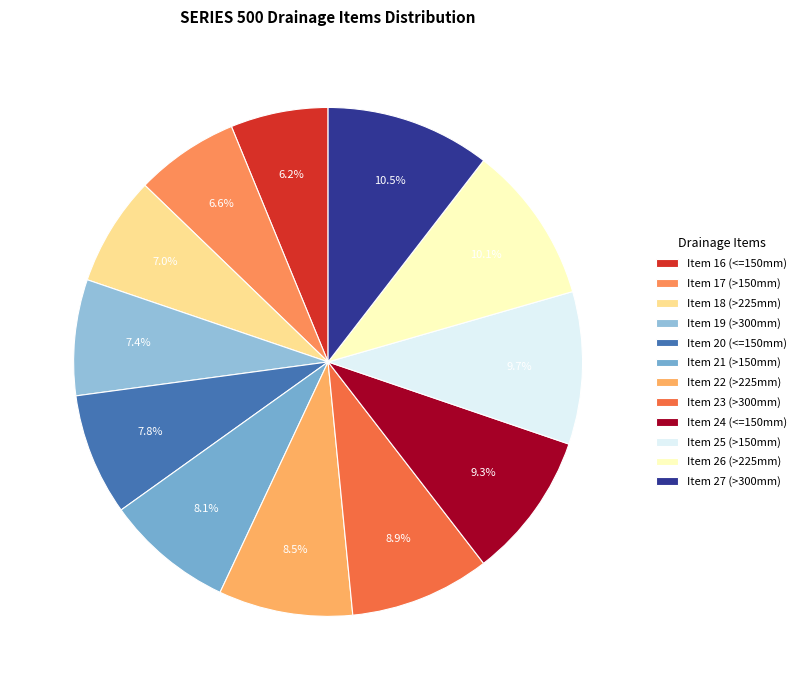

What percentage is the Item 21 (>150mm) slice, to the nearest percent?

8%